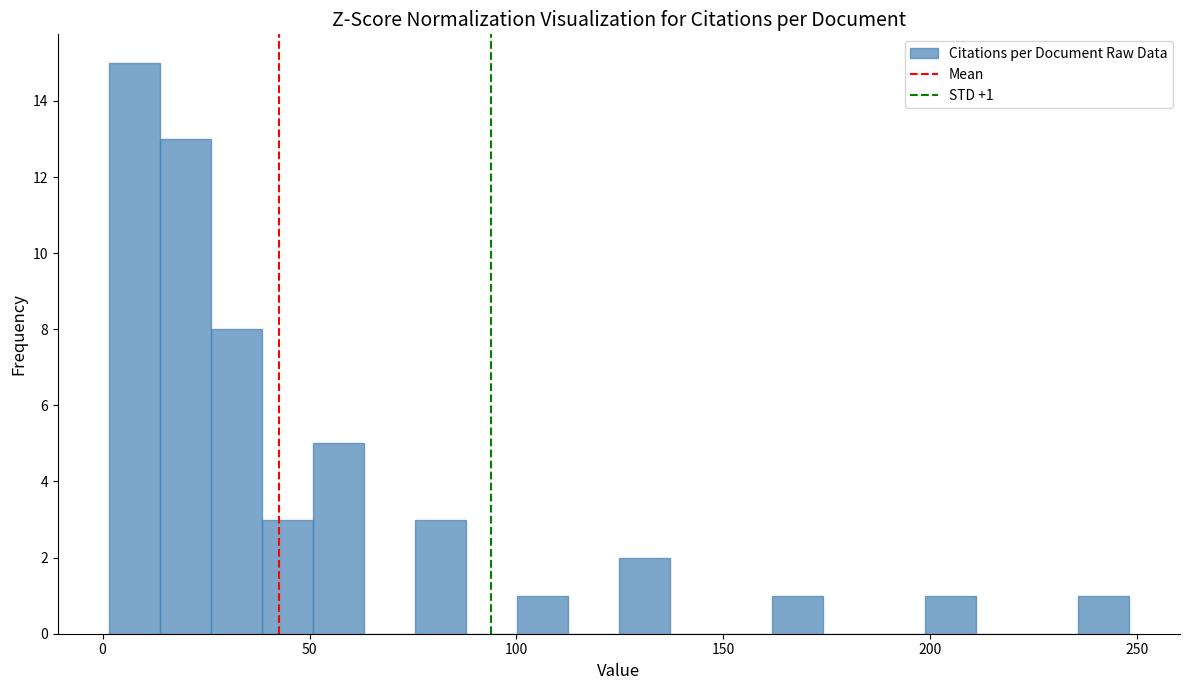

Read against the x-axis, roughly where is the centre of the tallest bar?

10